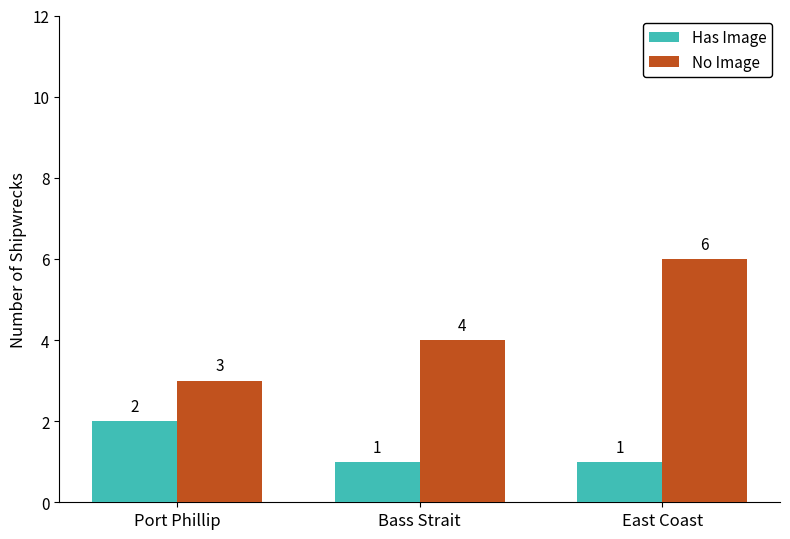

List the labels in order of No Image value, smallest first.

Port Phillip, Bass Strait, East Coast